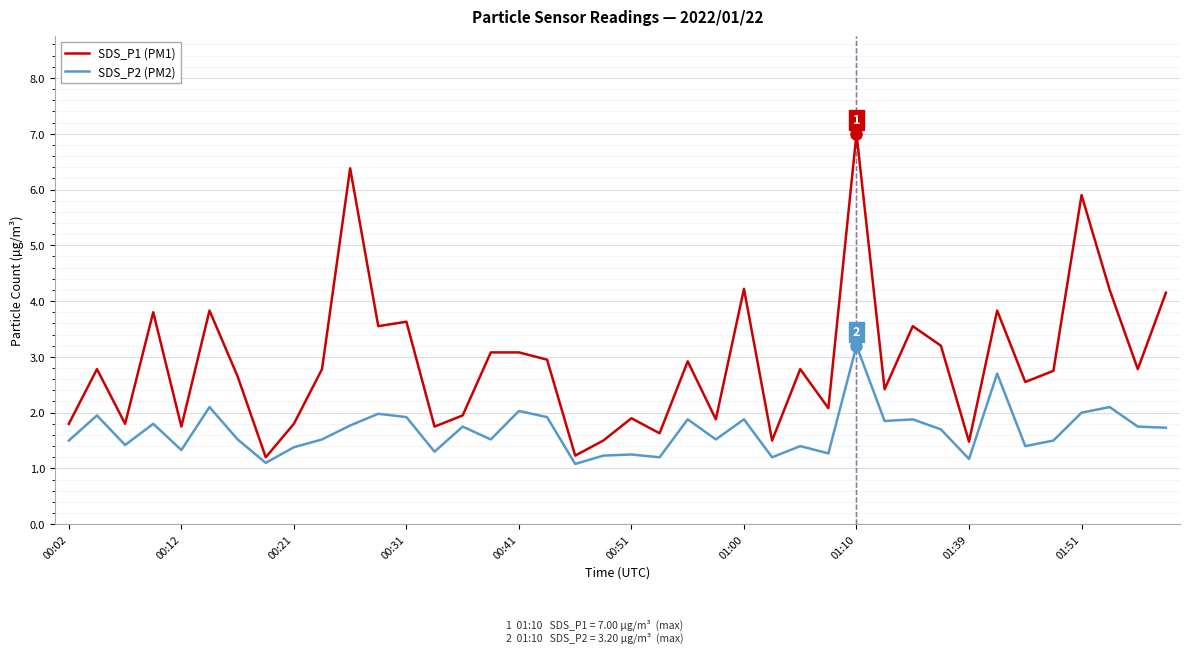

Which series has the largest total across all categories?

SDS_P1 (PM1)